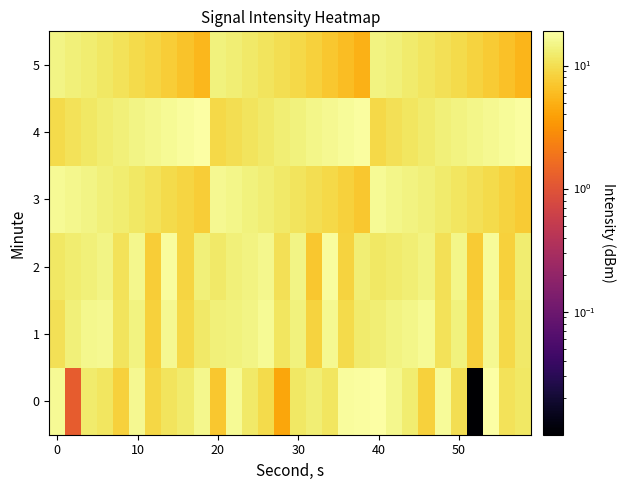

List the series in order of their peak value, highest first.

0, 4, 2, 1, 3, 5